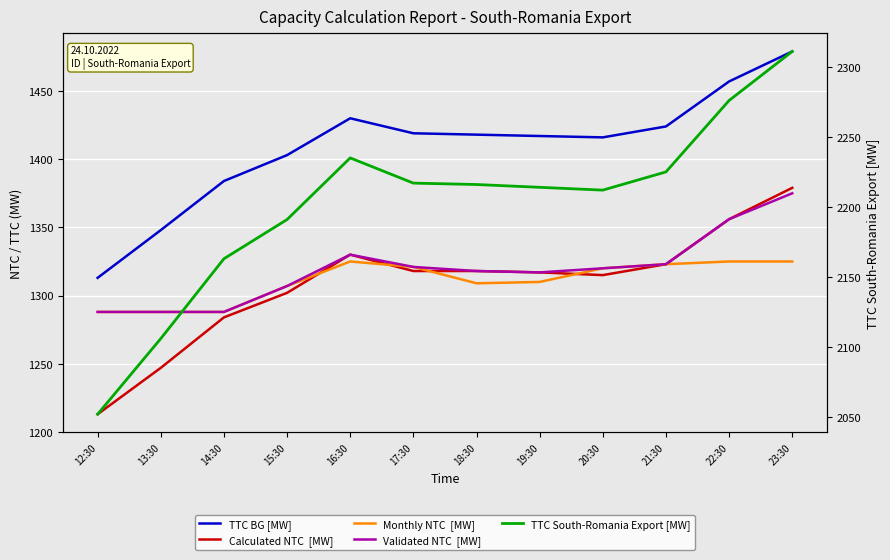

Reading right to left, what are all the values shown in this chart?

TTC BG [MW]: 23:30=1479	22:30=1457	21:30=1424	20:30=1416	19:30=1417	18:30=1418	17:30=1419	16:30=1430	15:30=1403	14:30=1384	13:30=1348	12:30=1313
Calculated NTC  [MW]: 23:30=1379	22:30=1356	21:30=1323	20:30=1315	19:30=1317	18:30=1318	17:30=1318	16:30=1330	15:30=1302	14:30=1284	13:30=1247	12:30=1213
Monthly NTC  [MW]: 23:30=1325	22:30=1325	21:30=1323	20:30=1320	19:30=1310	18:30=1309	17:30=1321	16:30=1325	15:30=1307	14:30=1288	13:30=1288	12:30=1288
Validated NTC  [MW]: 23:30=1375	22:30=1356	21:30=1323	20:30=1320	19:30=1317	18:30=1318	17:30=1321	16:30=1330	15:30=1307	14:30=1288	13:30=1288	12:30=1288
TTC South-Romania Export [MW]: 23:30=2311	22:30=2276	21:30=2225	20:30=2212	19:30=2214	18:30=2216	17:30=2217	16:30=2235	15:30=2191	14:30=2163	13:30=2106	12:30=2052